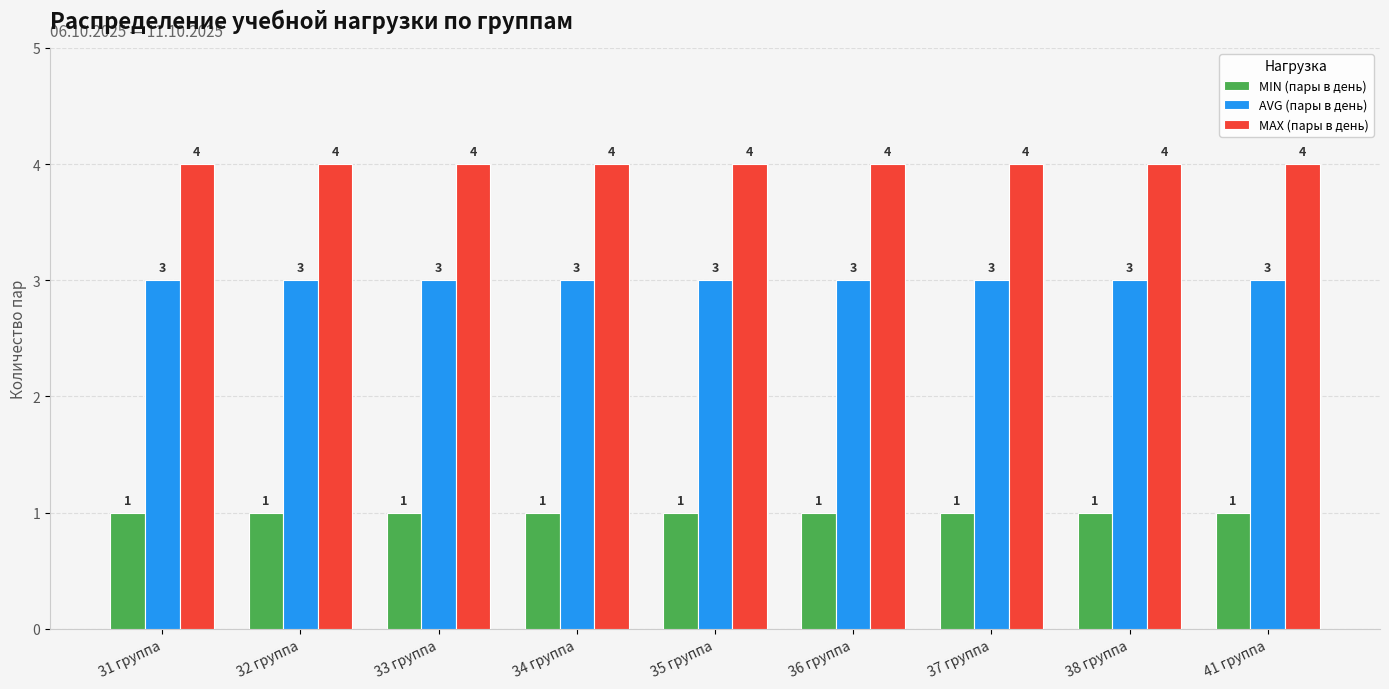

What is the value of the AVG (пары в день) bar at the 8th from the left?

3